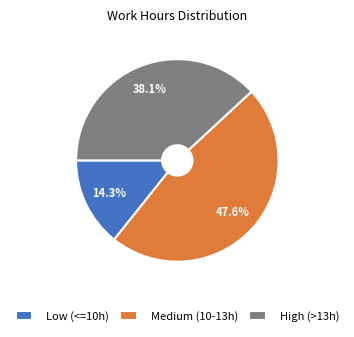

Which category has the biggest portion of the pie?

Medium (10-13h)